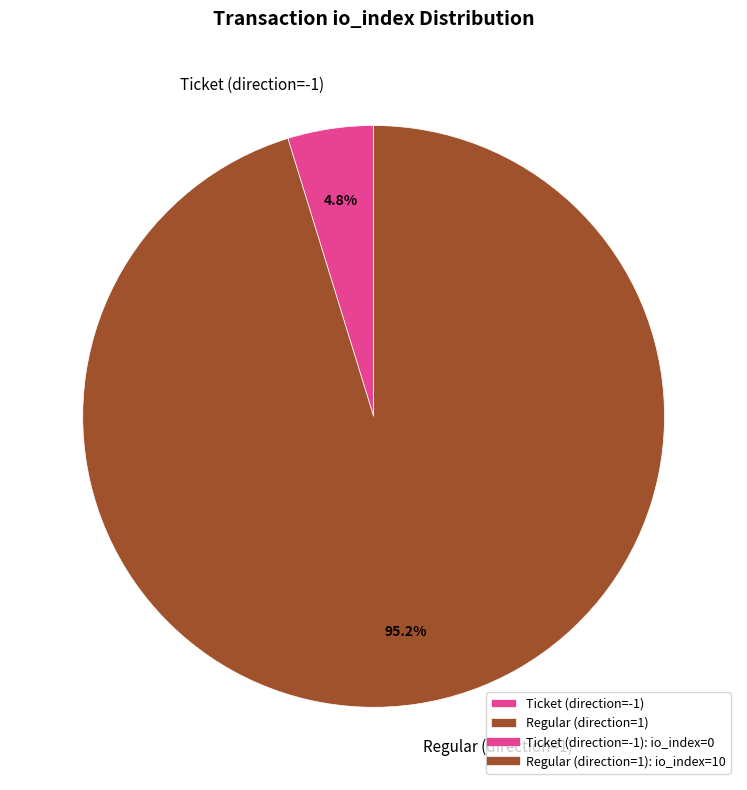

Does Ticket (direction=-1) account for over 50% of the chart?

No